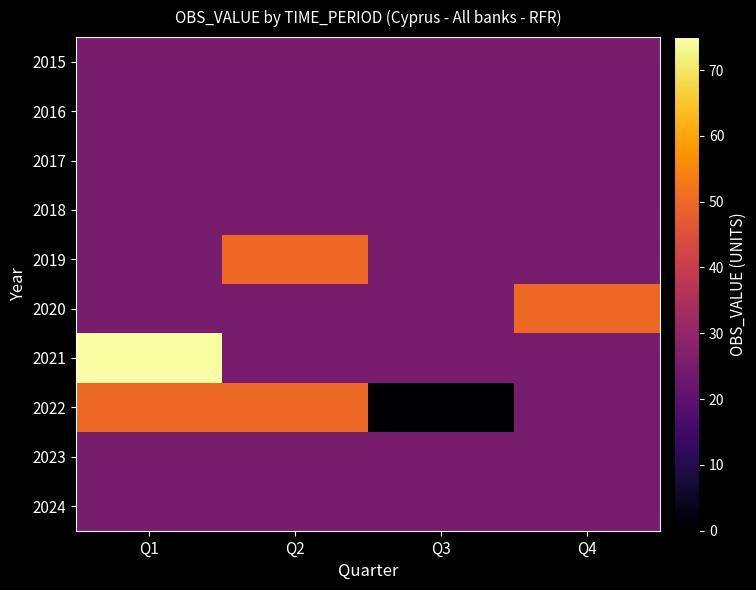

What is the total value across all series at Q3?

225